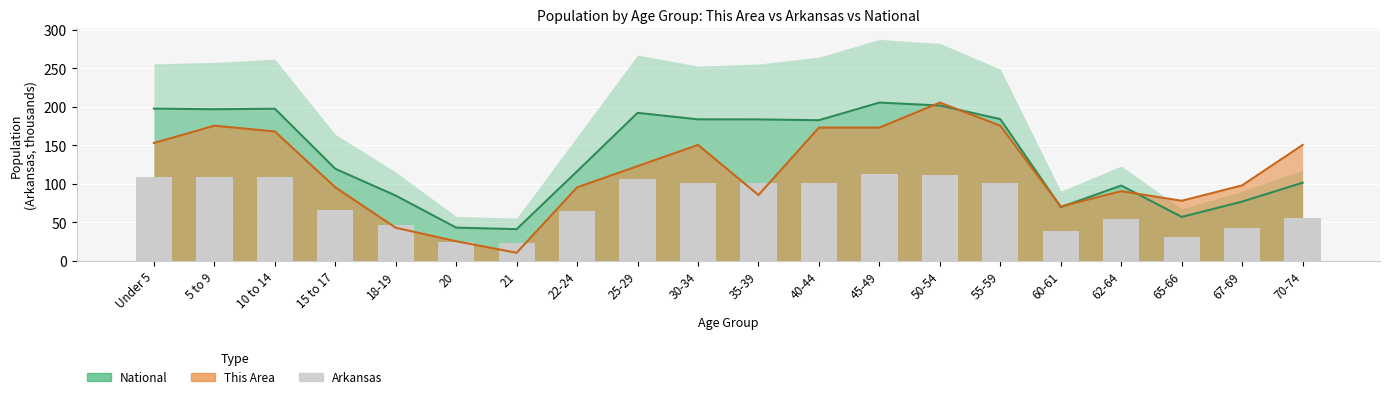

Are the bars horizontal?

No